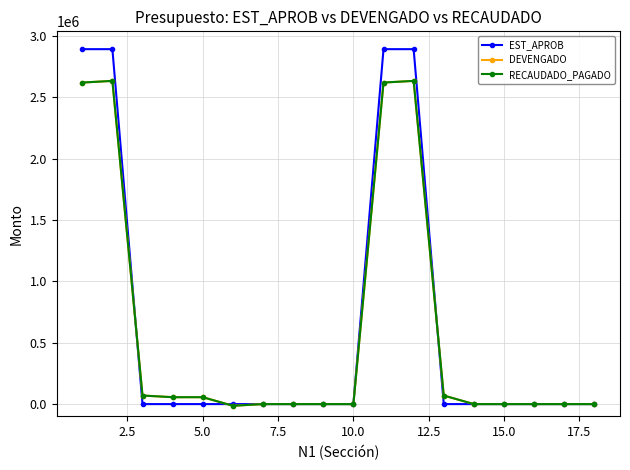

What is the difference between the maximum and minimum values in the DEVENGADO series?

2646119.6